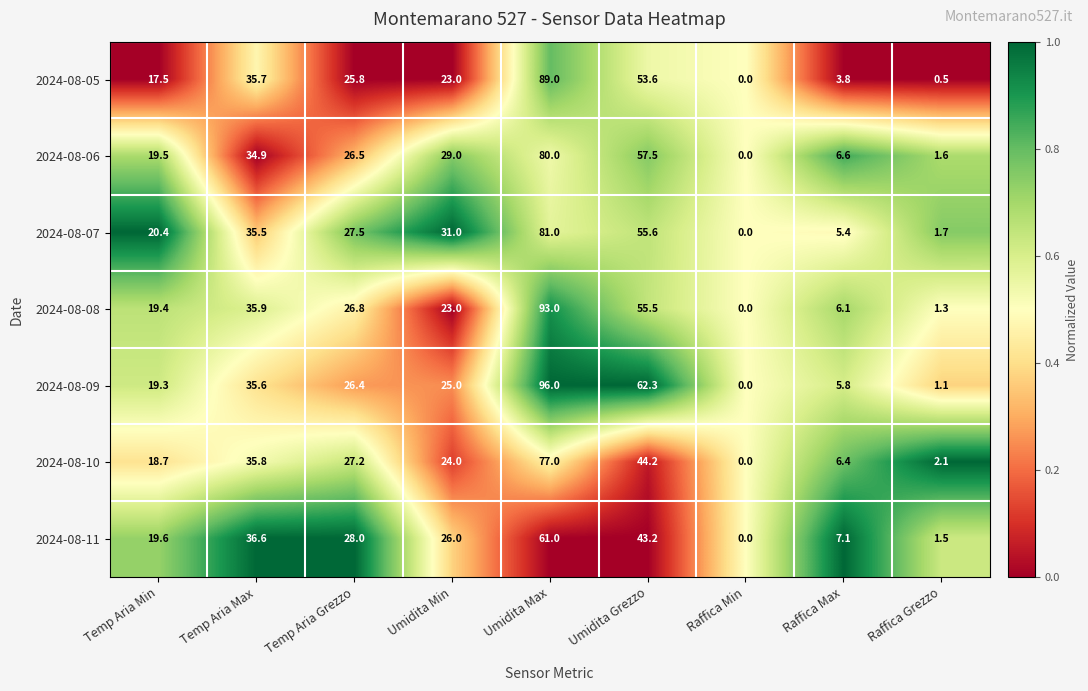

At which label does 2024-08-05 first exceed 23?

Temp Aria Max